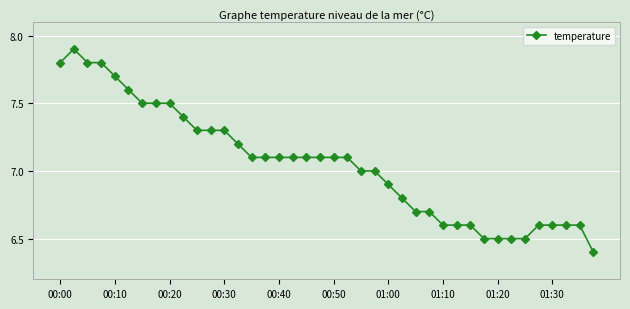

What is the difference between the maximum and minimum values?

1.5